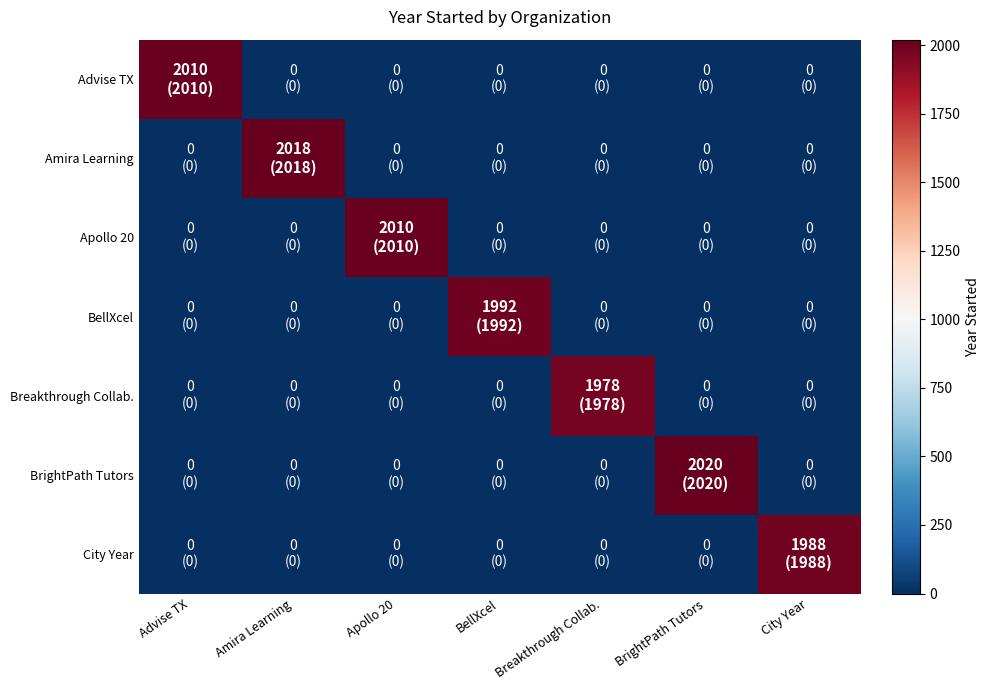

Reading left to right, list all the values displayed in this chart.

Advise TX: Advise TX=2010	Amira Learning=0	Apollo 20=0	BellXcel=0	Breakthrough Collab.=0	BrightPath Tutors=0	City Year=0
Amira Learning: Advise TX=0	Amira Learning=2018	Apollo 20=0	BellXcel=0	Breakthrough Collab.=0	BrightPath Tutors=0	City Year=0
Apollo 20: Advise TX=0	Amira Learning=0	Apollo 20=2010	BellXcel=0	Breakthrough Collab.=0	BrightPath Tutors=0	City Year=0
BellXcel: Advise TX=0	Amira Learning=0	Apollo 20=0	BellXcel=1992	Breakthrough Collab.=0	BrightPath Tutors=0	City Year=0
Breakthrough Collab.: Advise TX=0	Amira Learning=0	Apollo 20=0	BellXcel=0	Breakthrough Collab.=1978	BrightPath Tutors=0	City Year=0
BrightPath Tutors: Advise TX=0	Amira Learning=0	Apollo 20=0	BellXcel=0	Breakthrough Collab.=0	BrightPath Tutors=2020	City Year=0
City Year: Advise TX=0	Amira Learning=0	Apollo 20=0	BellXcel=0	Breakthrough Collab.=0	BrightPath Tutors=0	City Year=1988